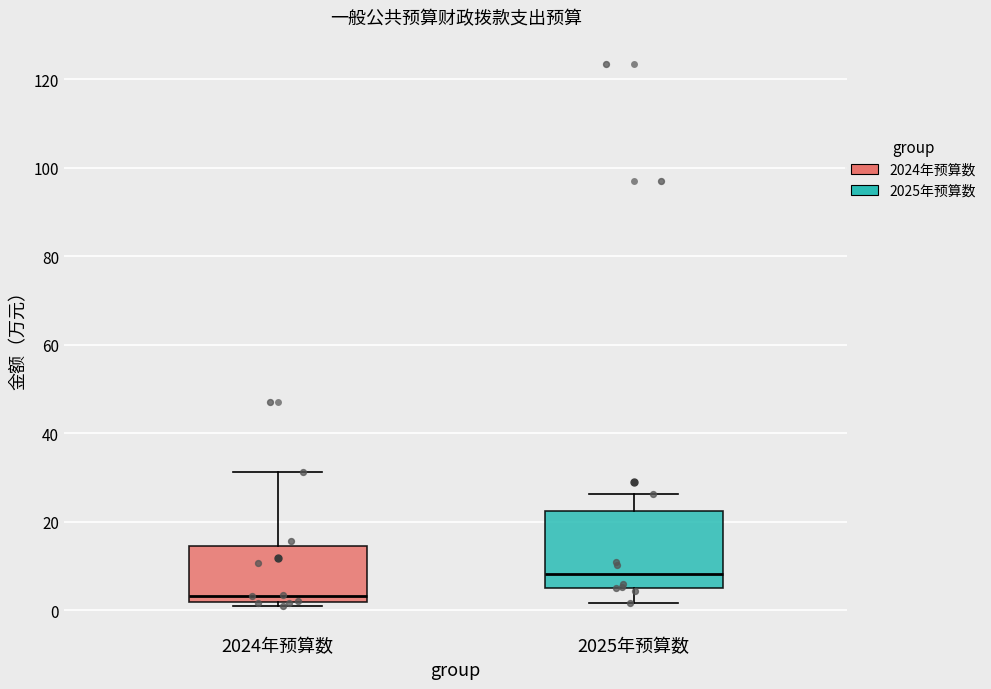

Which box has the lowest median line?

2024年预算数